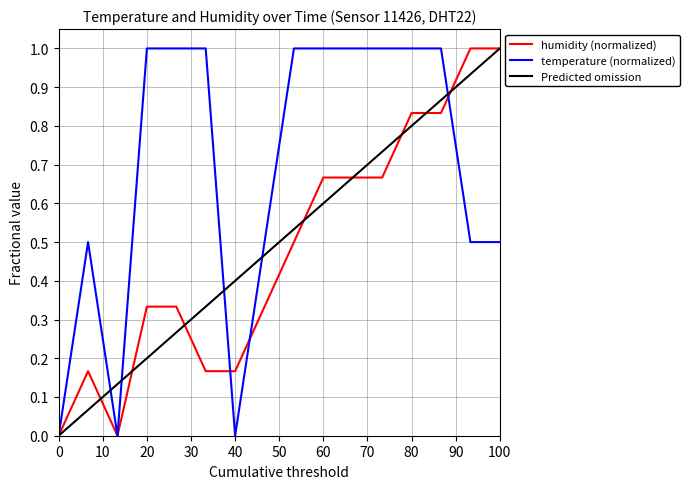

What is the greatest value displayed?

1.0